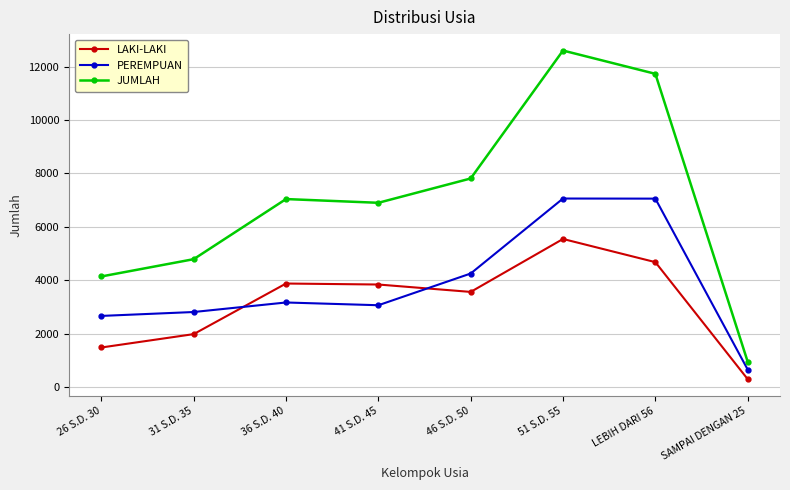

Rank the series at 36 S.D. 40 from lowest to highest value.

PEREMPUAN, LAKI-LAKI, JUMLAH